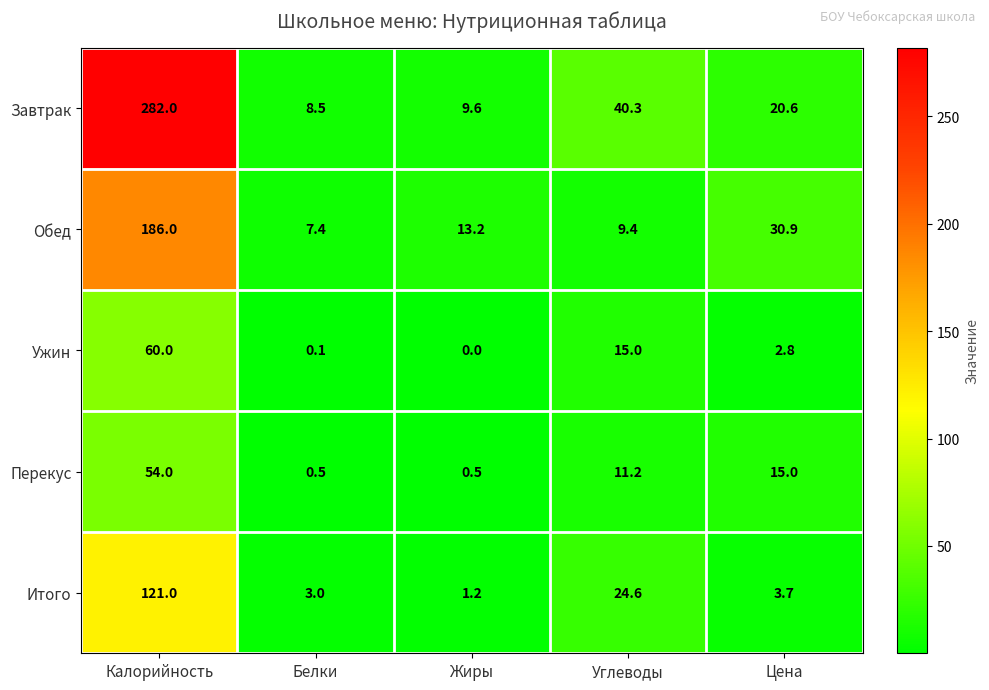

What is the average value of the Итого series?

30.7